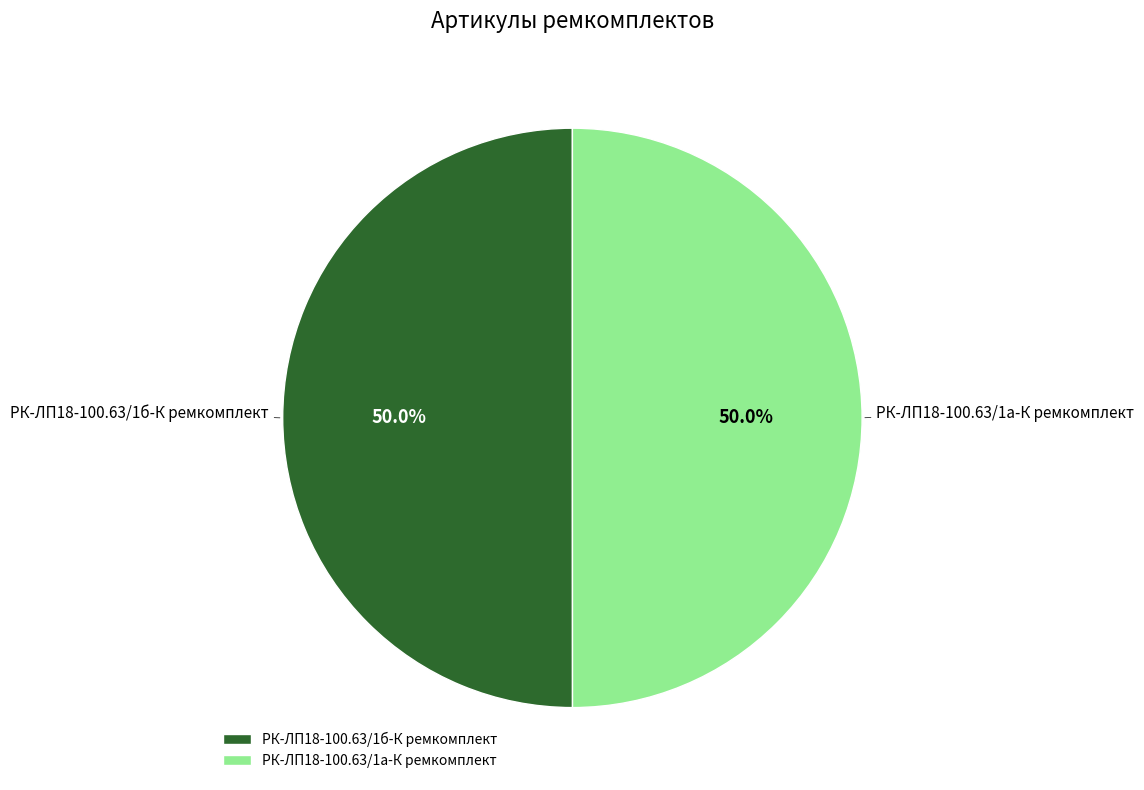

To the nearest percent, what is the average slice percentage?

50%